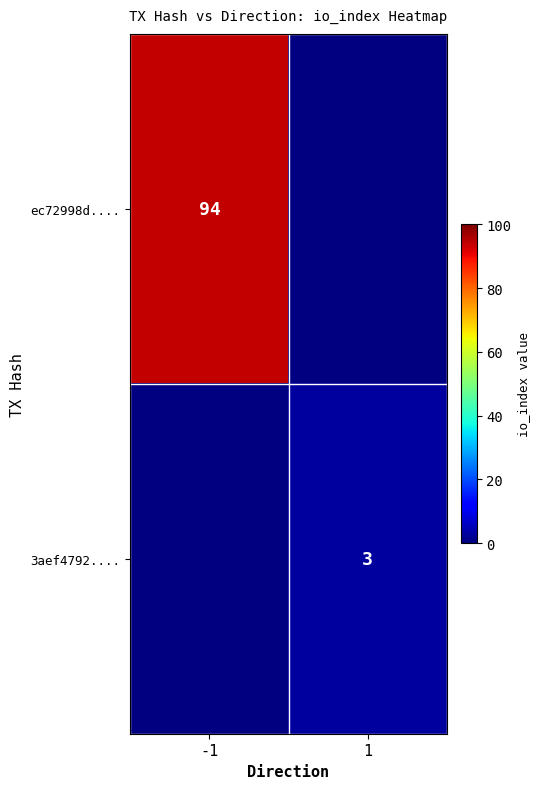

The value of 3aef4792.... at 1 is 3. True or false?

True